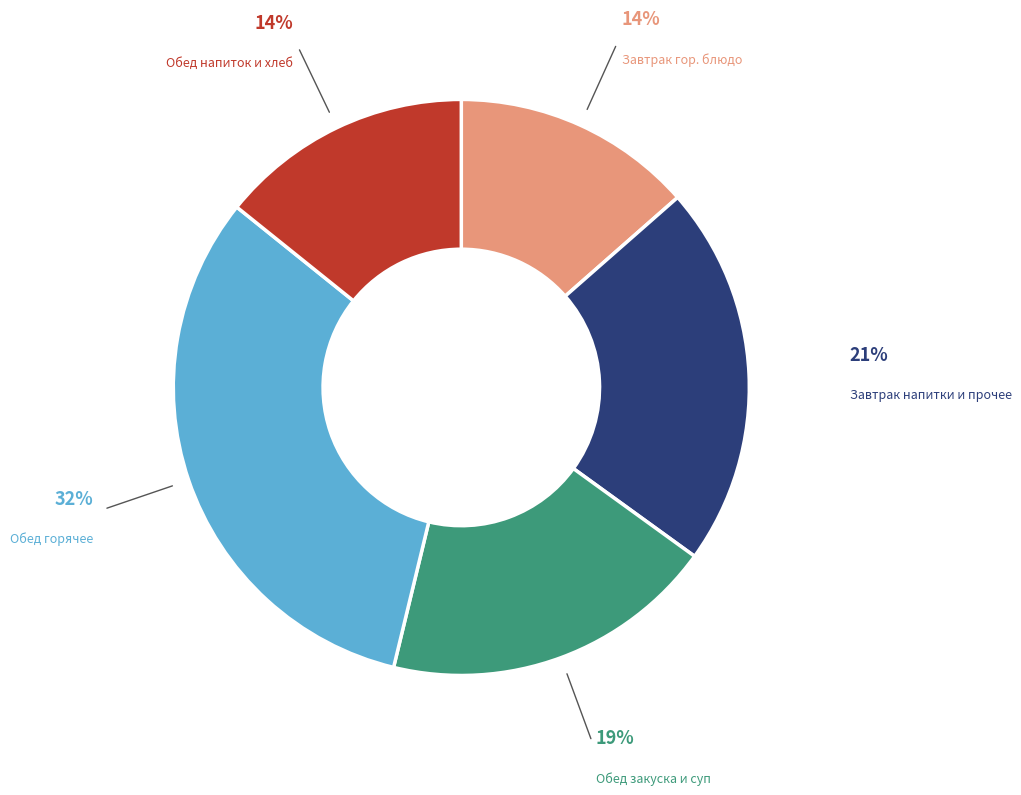

Is it true that Обед горячее is 39% of the pie?

False